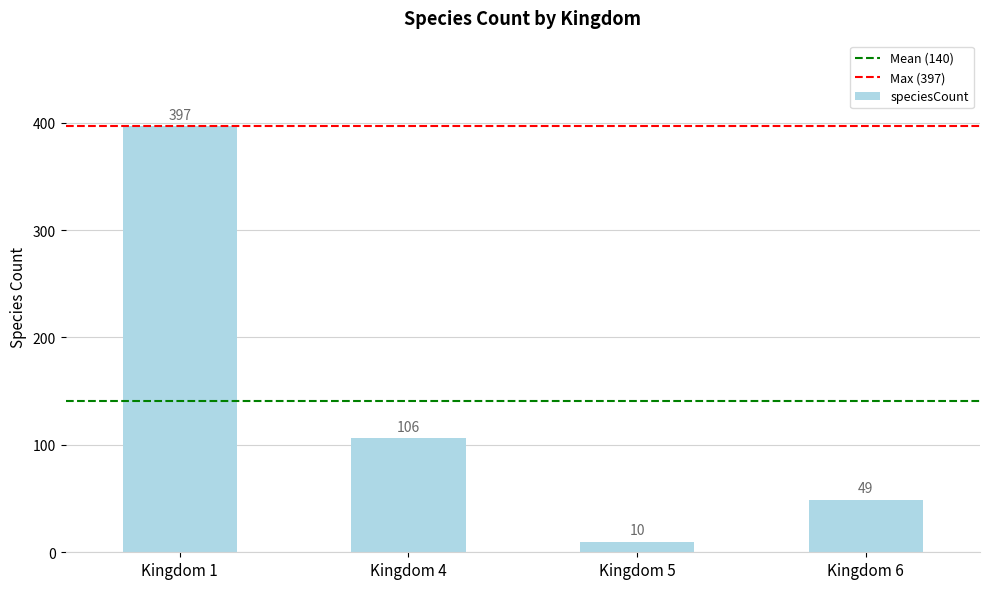

Does the chart contain any negative values?

No